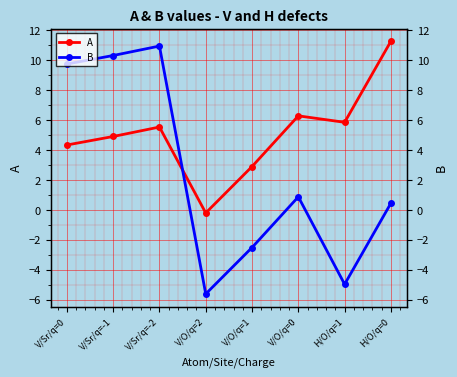

Where is A nearest to the value 5?

V/Sr/q=-1